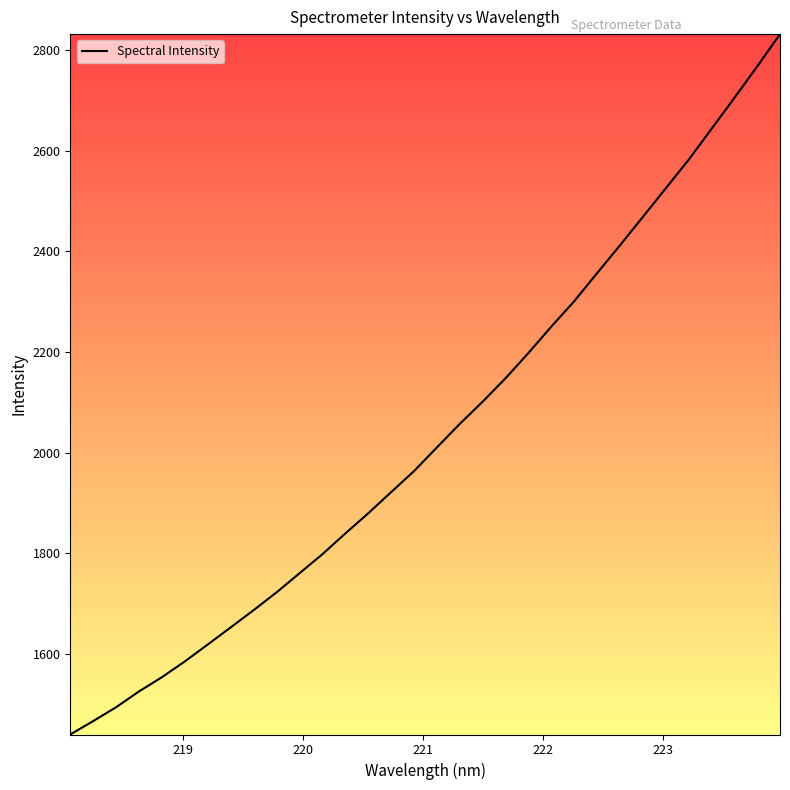

What is the minimum value shown in the chart?

1439.7